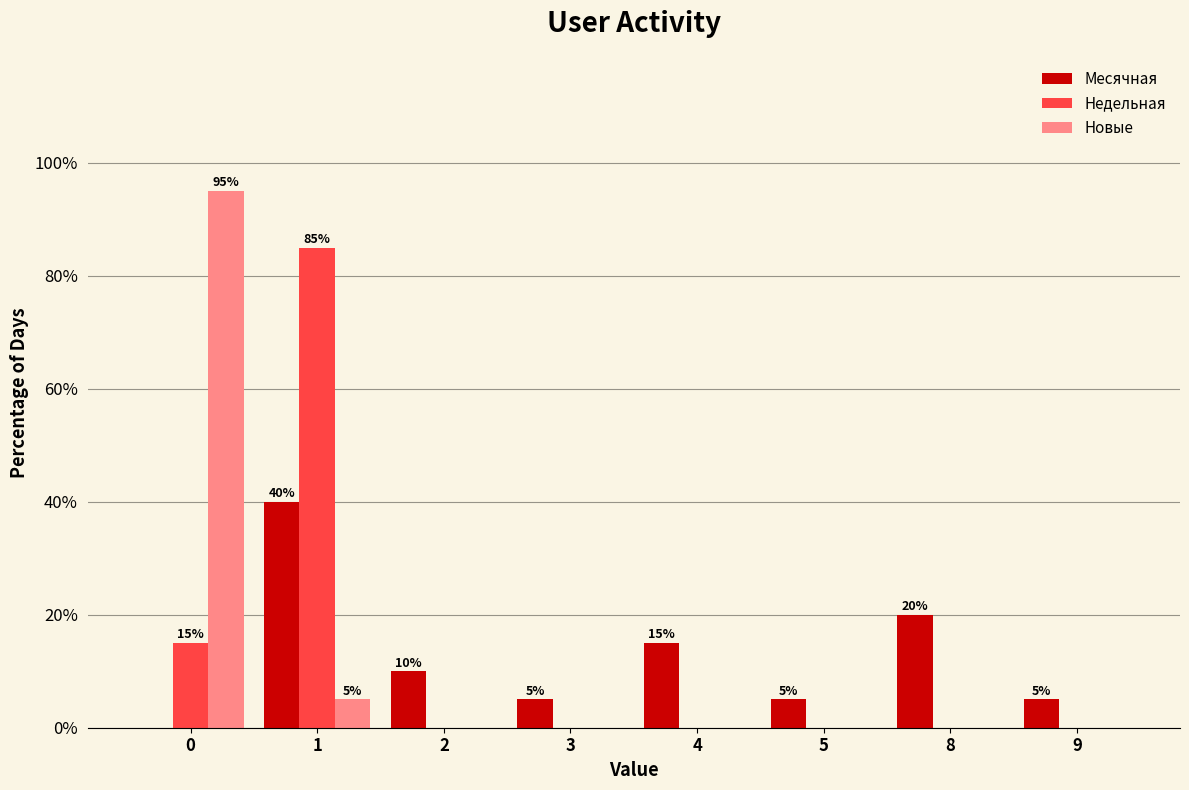

Reading left to right, list all the values displayed in this chart.

Месячная: 0=0	1=40	2=10	3=5	4=15	5=5	8=20	9=5
Недельная: 0=15	1=85	2=0	3=0	4=0	5=0	8=0	9=0
Новые: 0=95	1=5	2=0	3=0	4=0	5=0	8=0	9=0